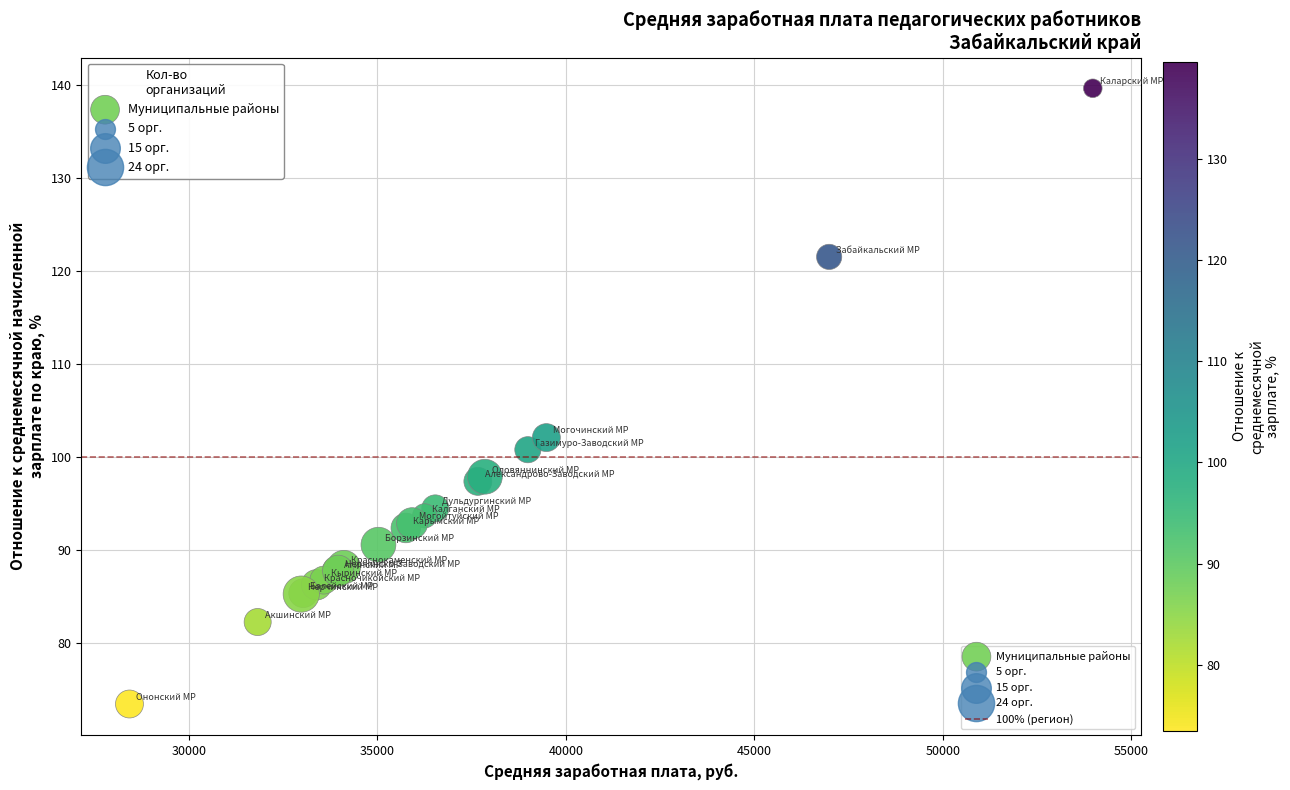

What Y value in the scatter plot is closest to 106?

102.1